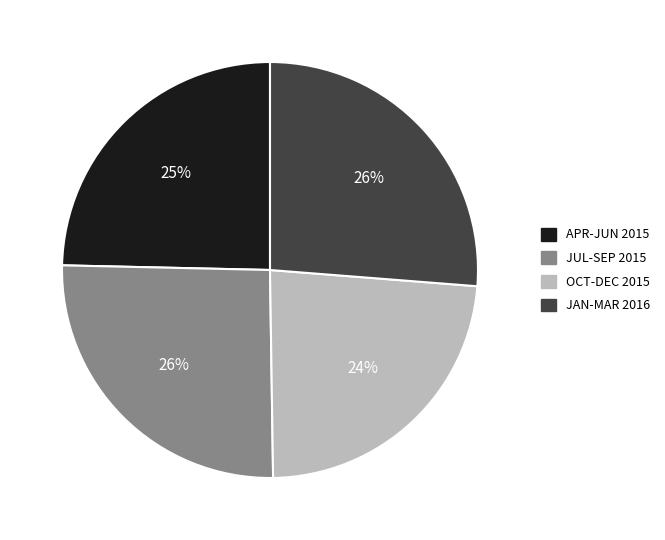

Approximately how many times larger is the value at JUL-SEP 2015 compared to APR-JUN 2015?

1.0